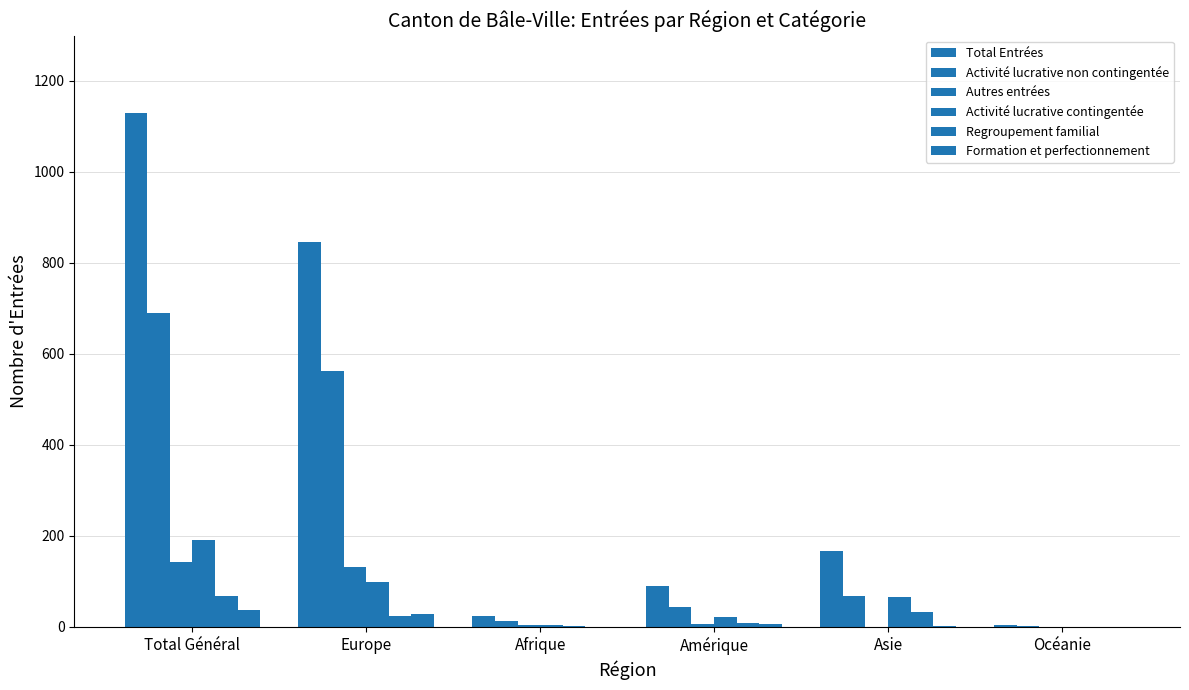

Where is Regroupement familial nearest to the value 33?

Asie